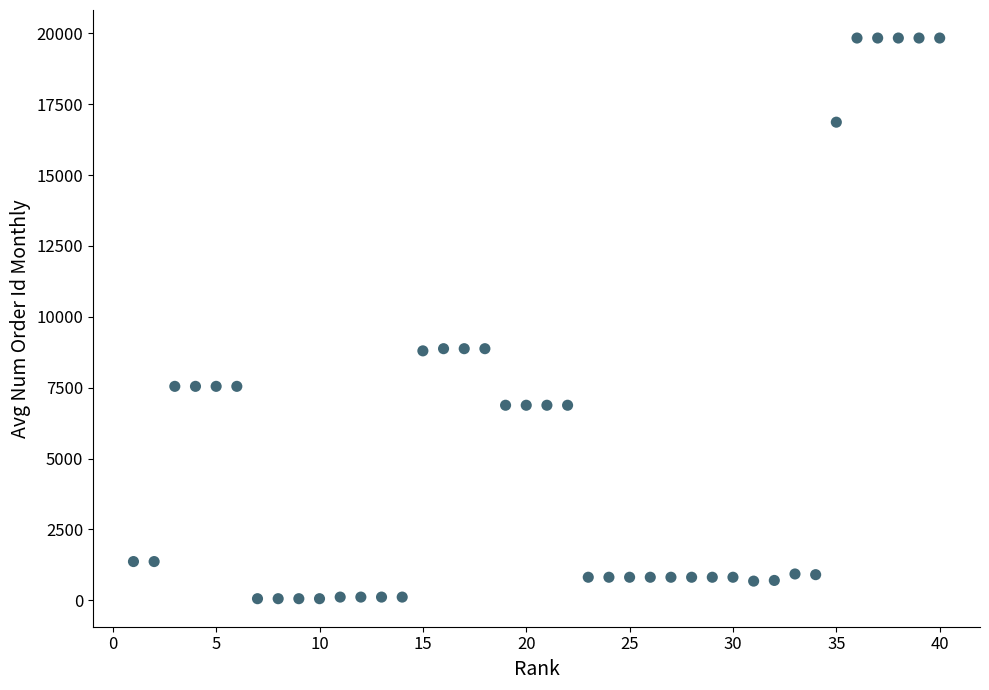

What is the range of Y values (max minus min)?

19774.4